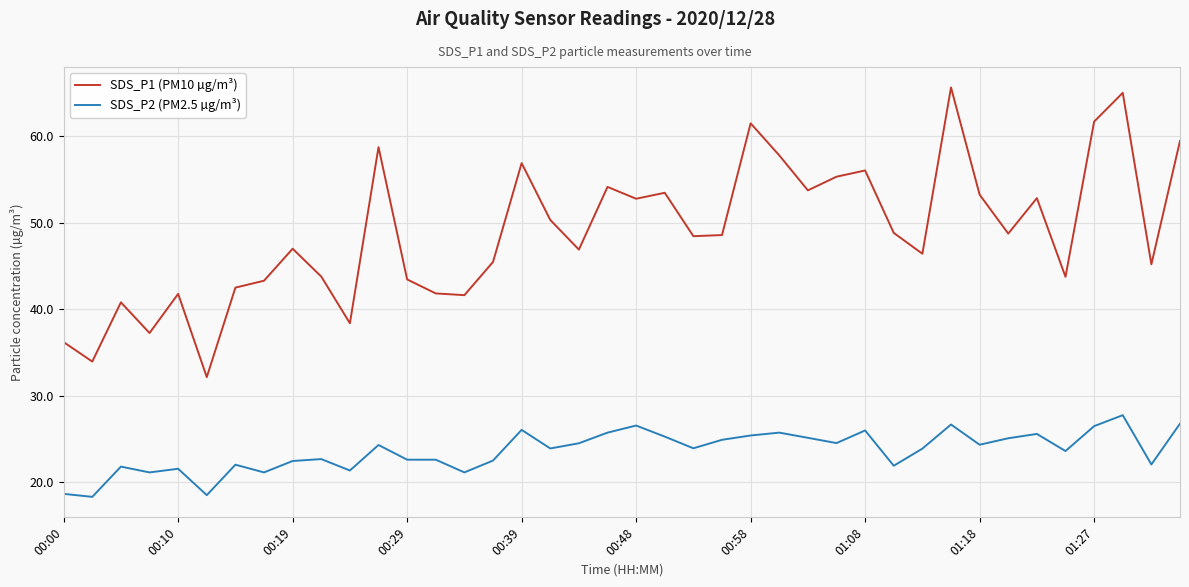

What are all the series names shown in the legend?

SDS_P1 (PM10 µg/m³), SDS_P2 (PM2.5 µg/m³)